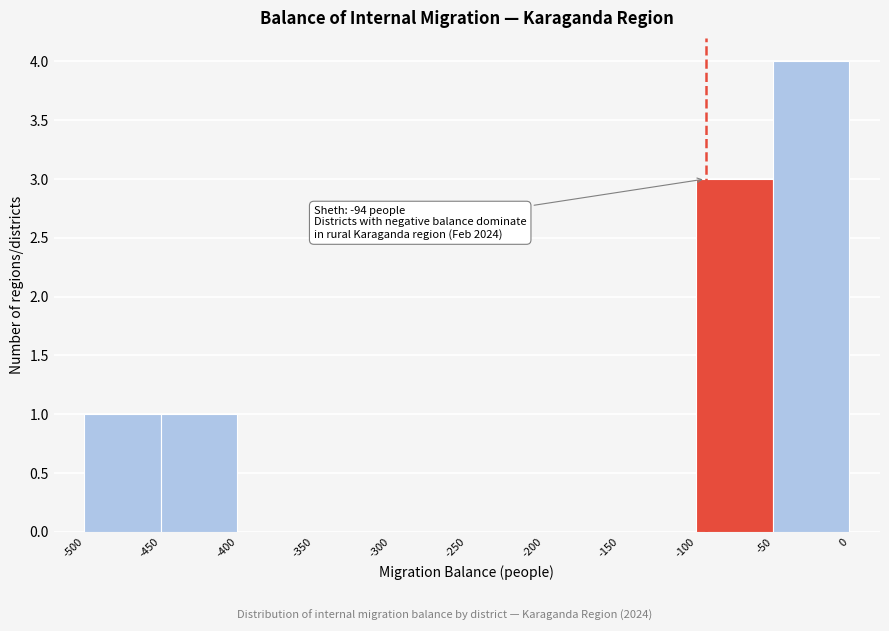

Which range on the x-axis has the tallest bar?

-50 to 0